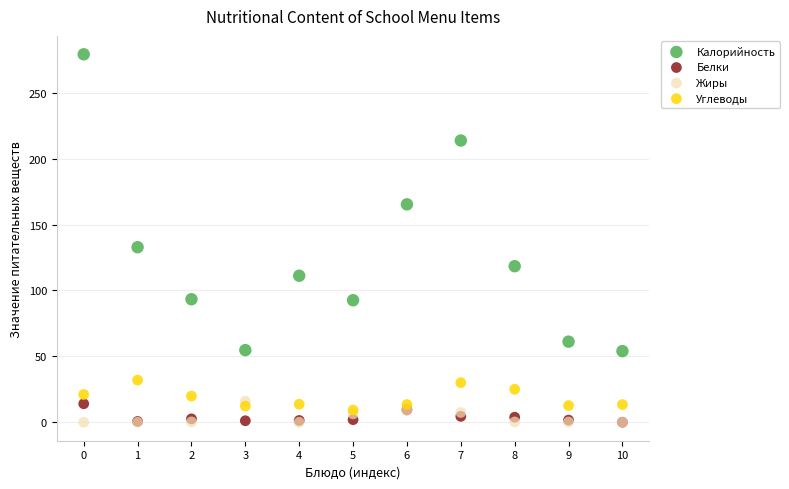

Which series has the largest Y range (max minus min)?

Калорийность